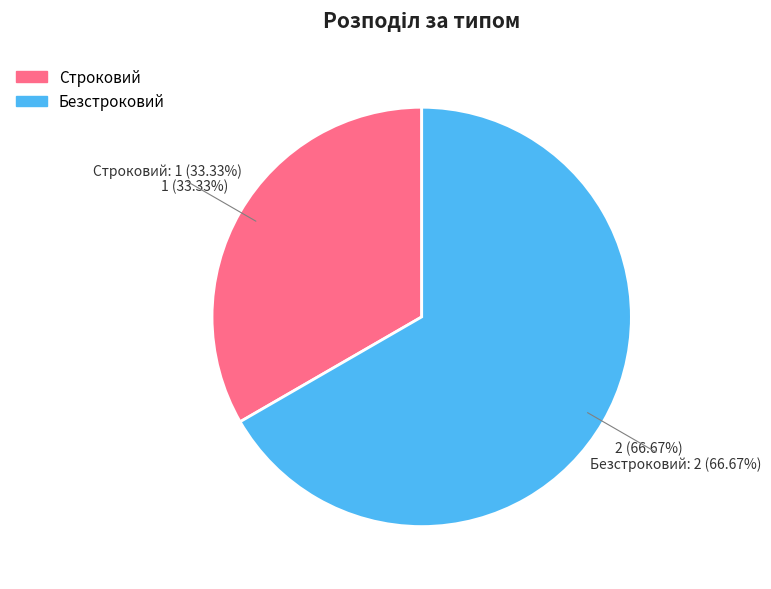

To the nearest percent, what is the difference between the largest and smallest slice percentages?

33%